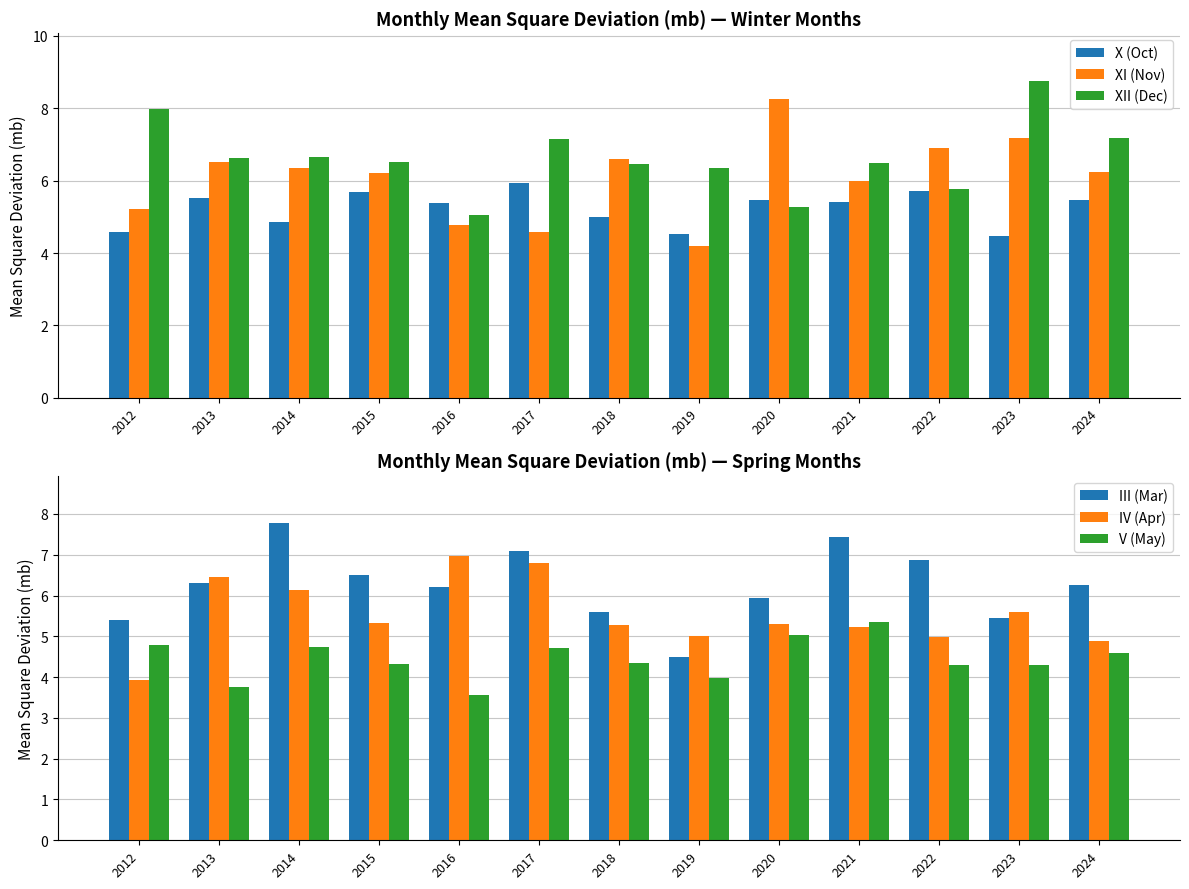

The value of XII (Dec) at 2013 is 6.6. True or false?

True